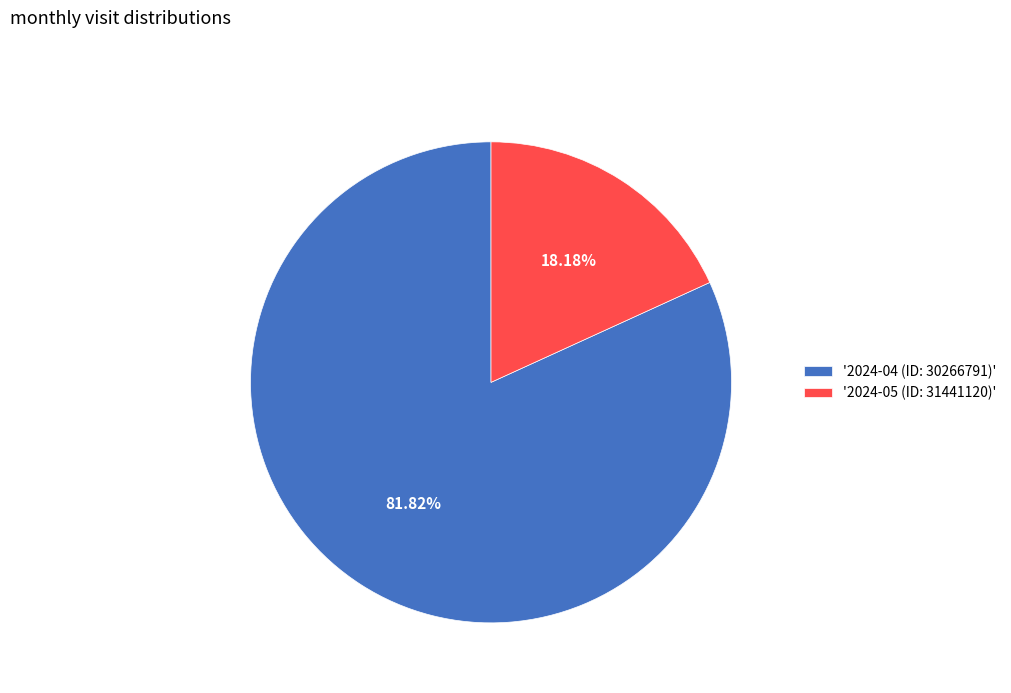

Does '2024-04 (ID: 30266791)' account for over 50% of the chart?

Yes